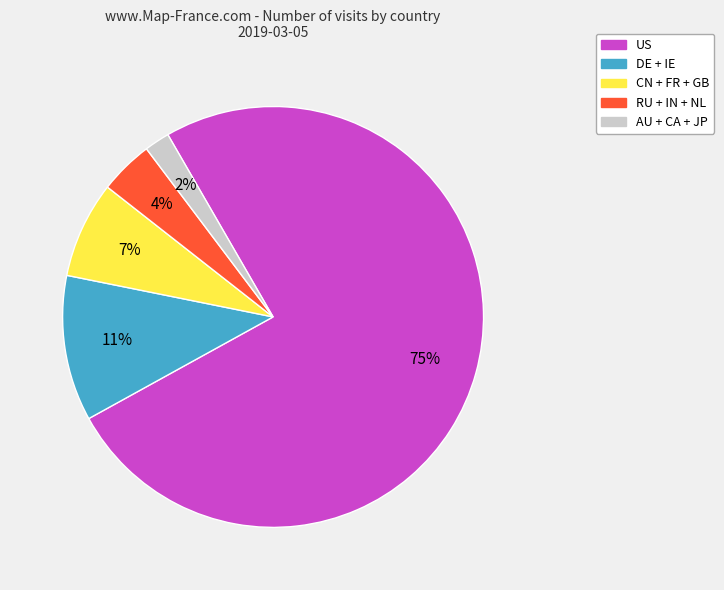

Does any single category account for the majority?

Yes